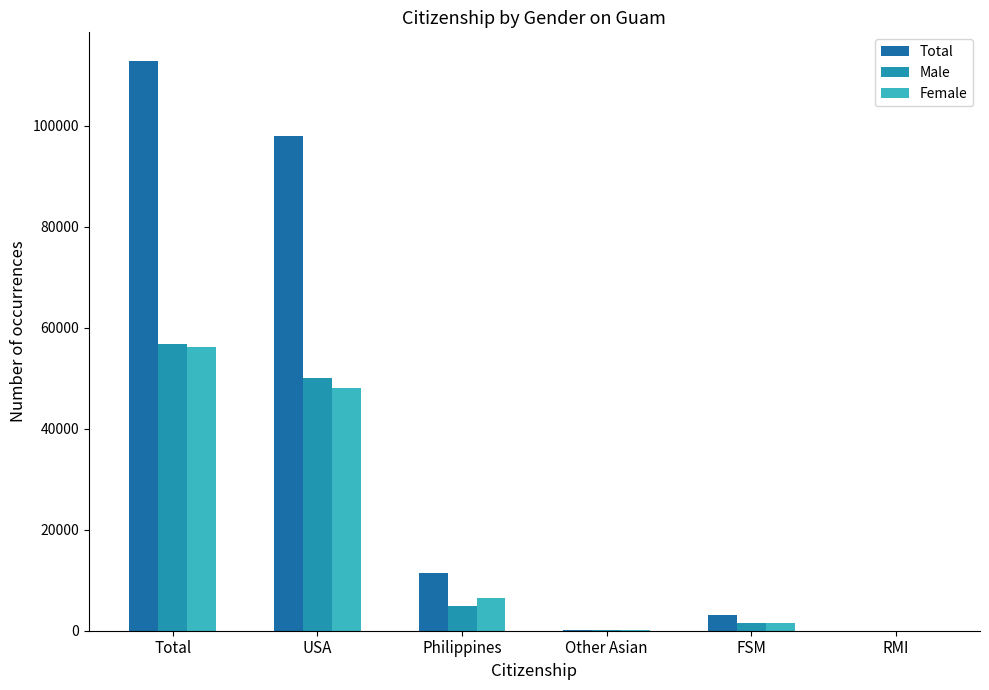

What is the sum of the Male values at Total and Philippines?

61674